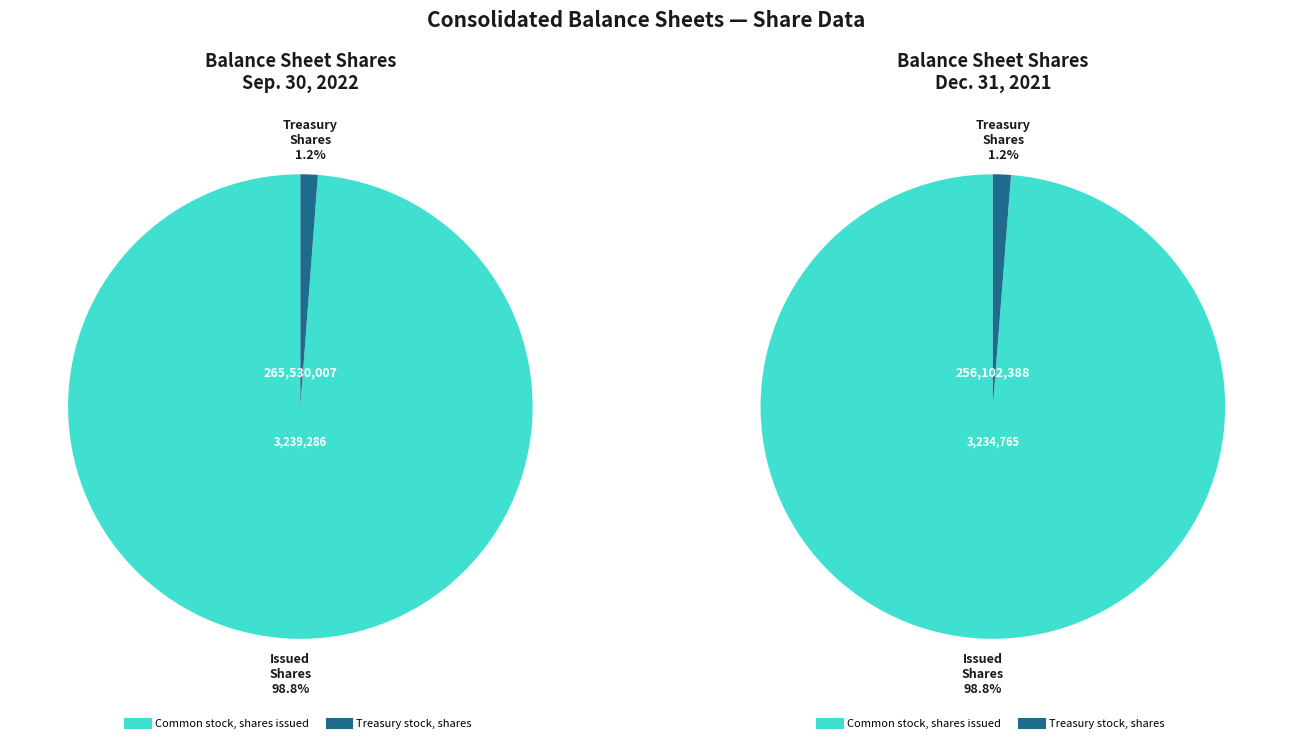

To the nearest percent, what is the average slice percentage?

50%